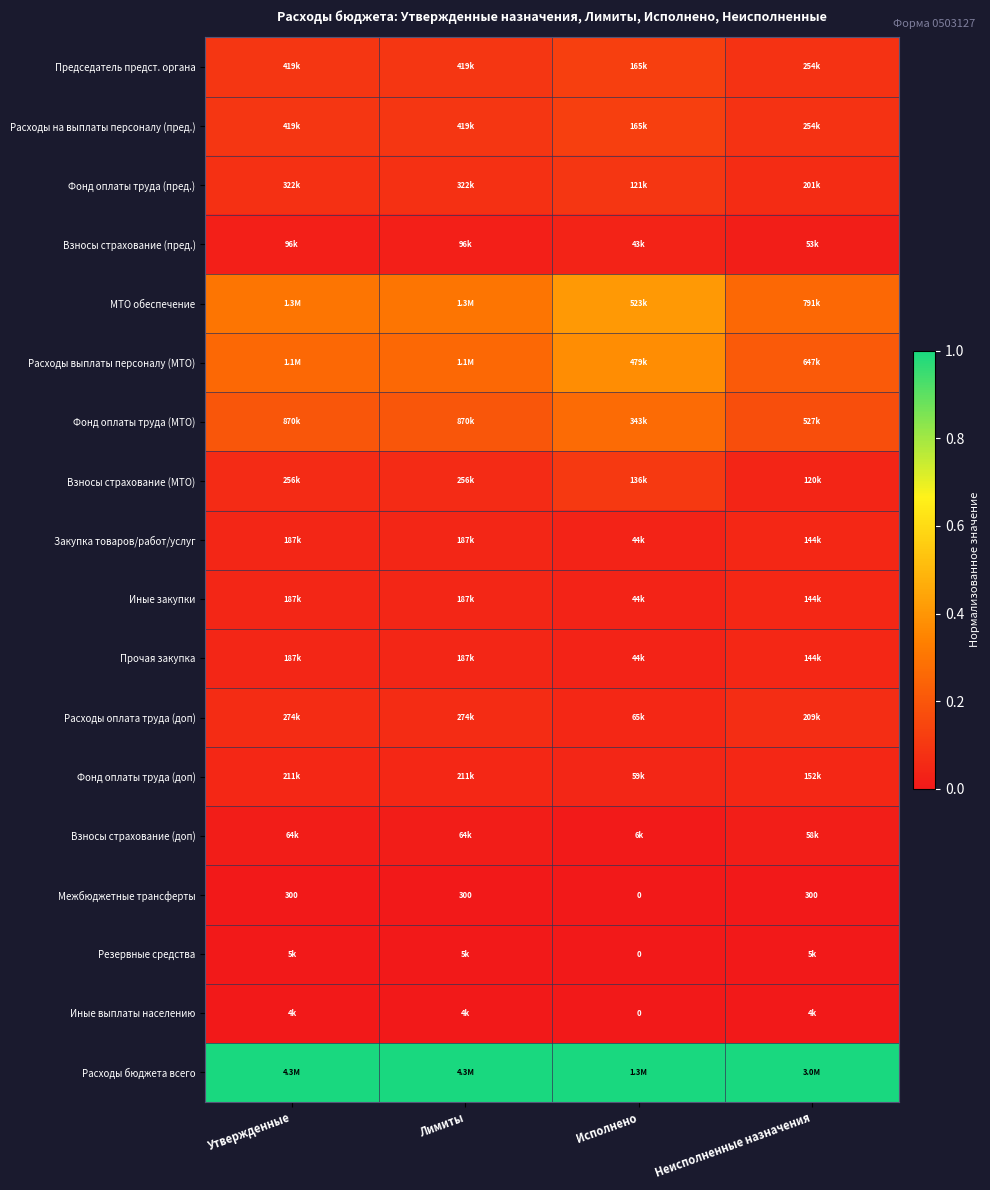

How many data points does each series have?

4